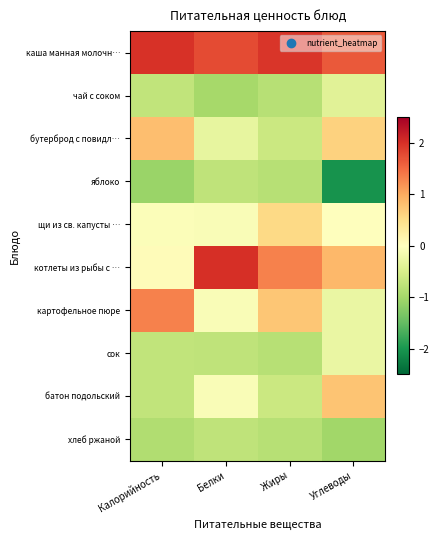

How many categories are shown in the chart?

4